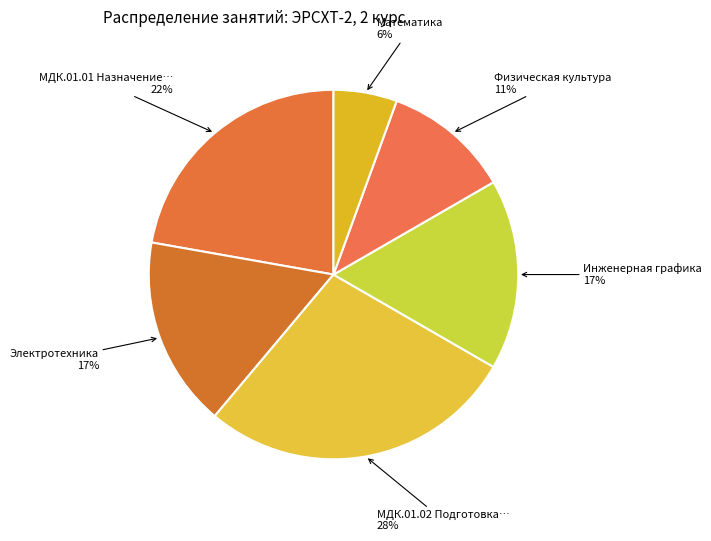

To the nearest percent, what is the average slice percentage?

17%